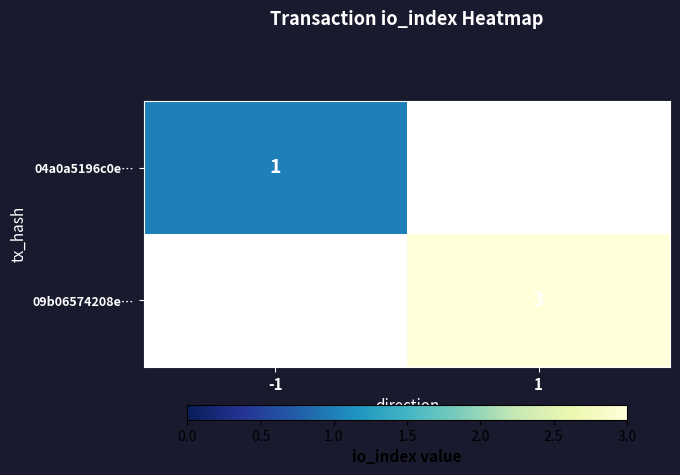

What is the maximum value shown in the chart?

3.0